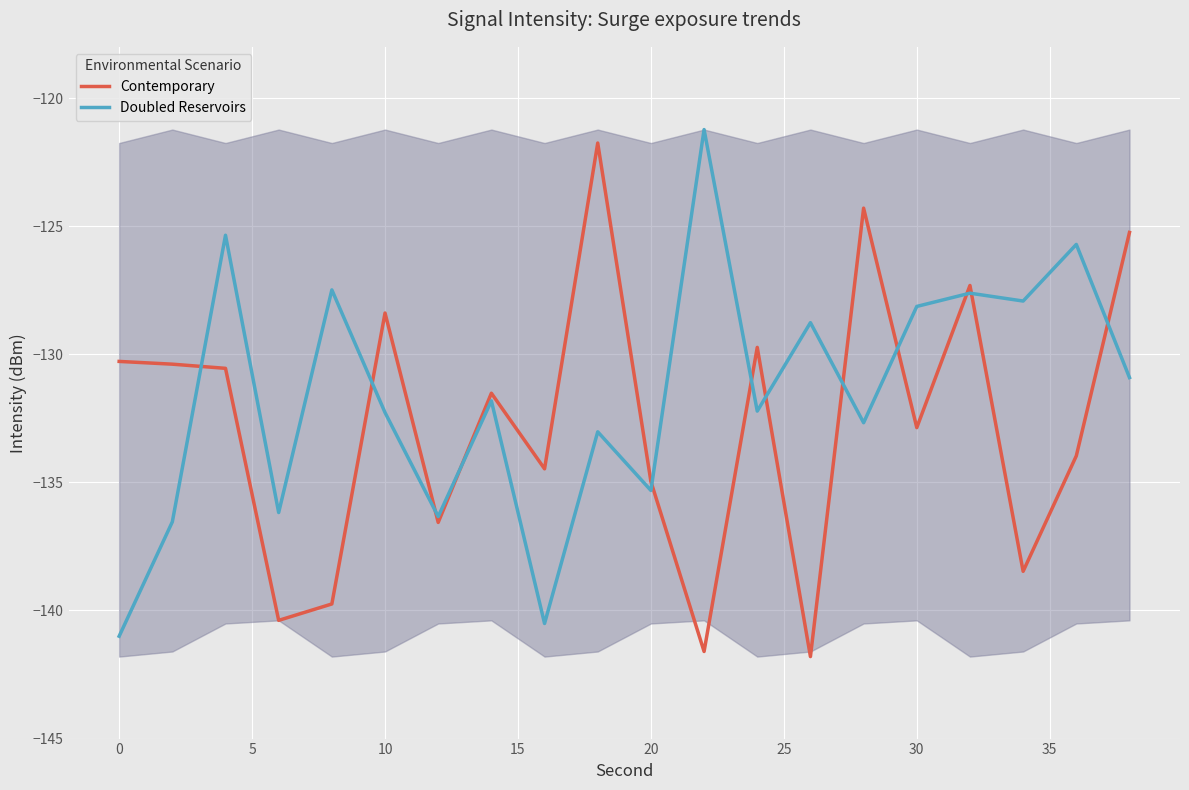

What is the minimum value for Doubled Reservoirs?

-141.0